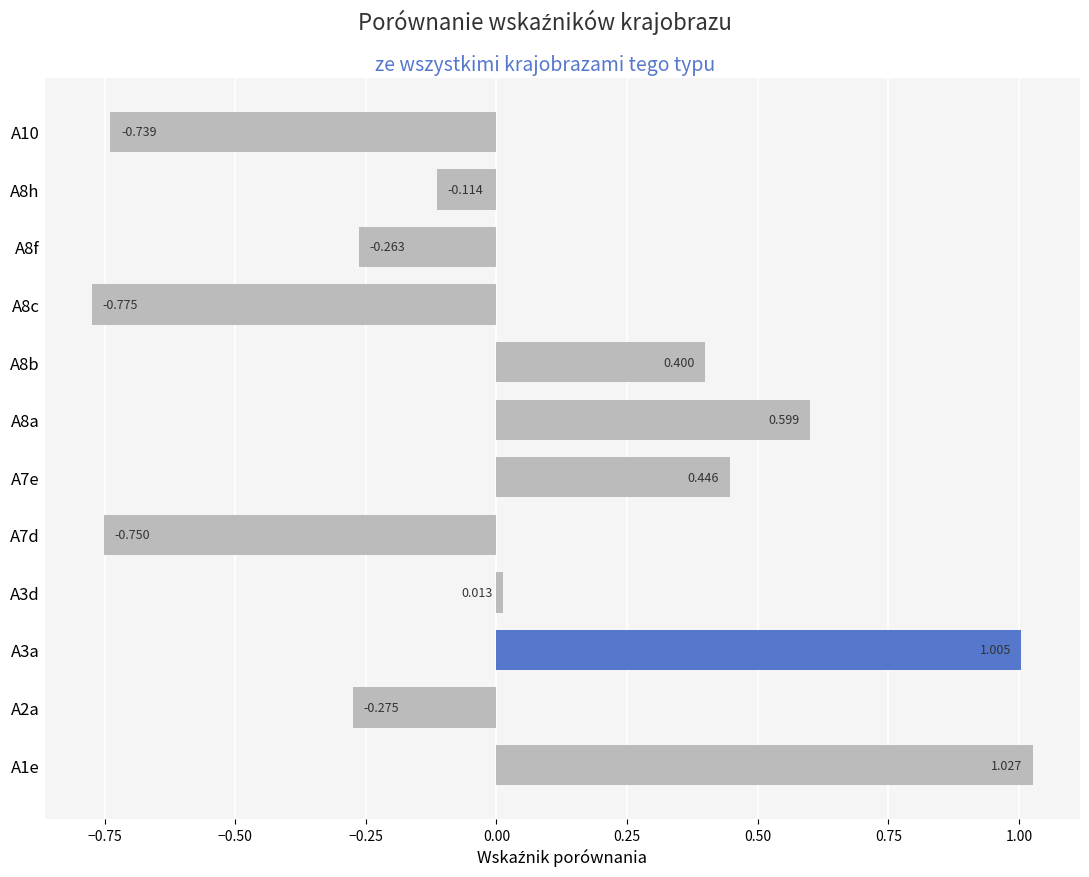

List the labels in order of value, largest first.

A1e, A3a, A8a, A7e, A8b, A3d, A8h, A8f, A2a, A10, A7d, A8c